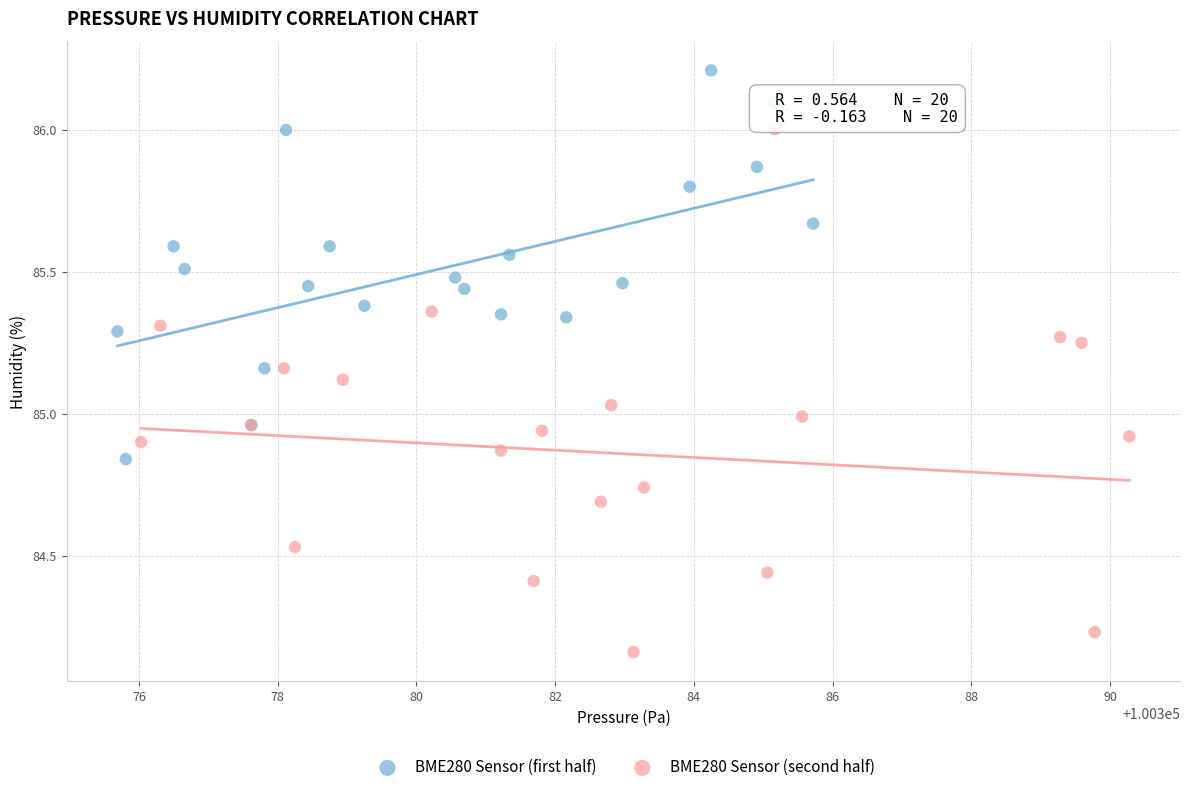

Which series has the largest Y range (max minus min)?

BME280 Sensor (first half)